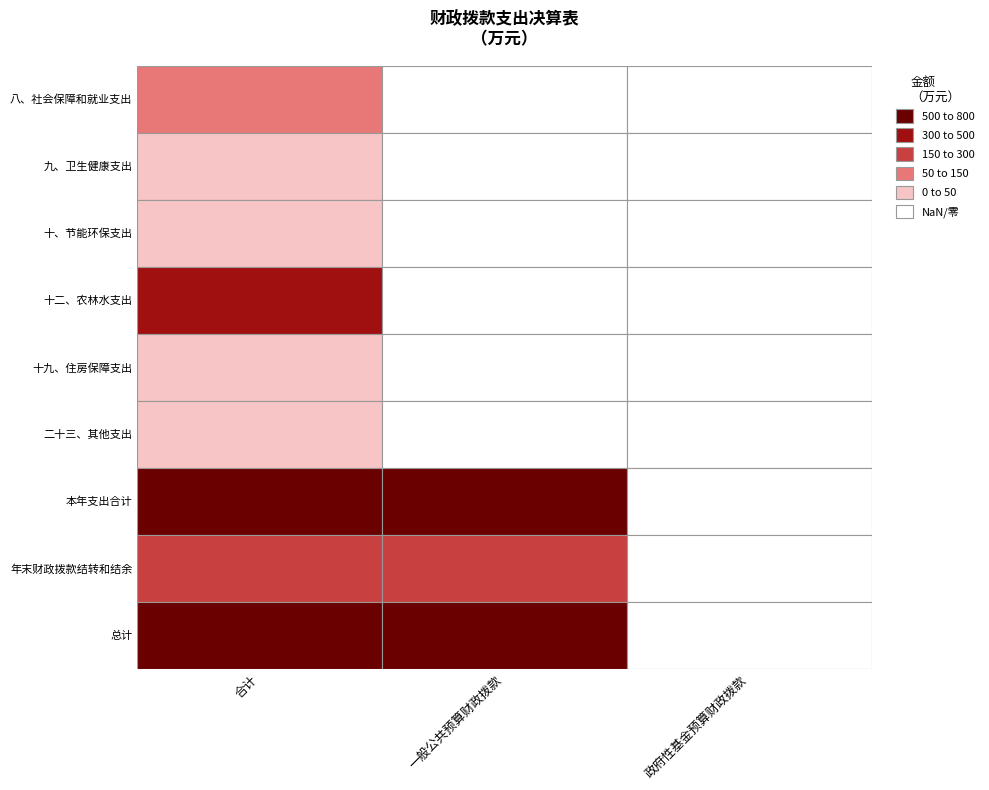

At 政府性基金预算财政拨款, list the series in order from largest to smallest.

八、社会保障和就业支出, 九、卫生健康支出, 十、节能环保支出, 十二、农林水支出, 十九、住房保障支出, 二十三、其他支出, 本年支出合计, 年末财政拨款结转和结余, 总计